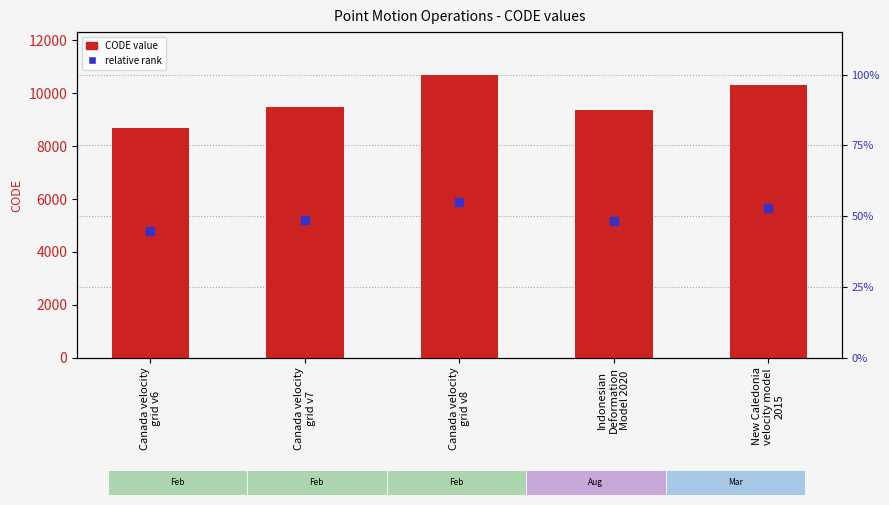

What are all the series names shown in the legend?

CODE, relative rank